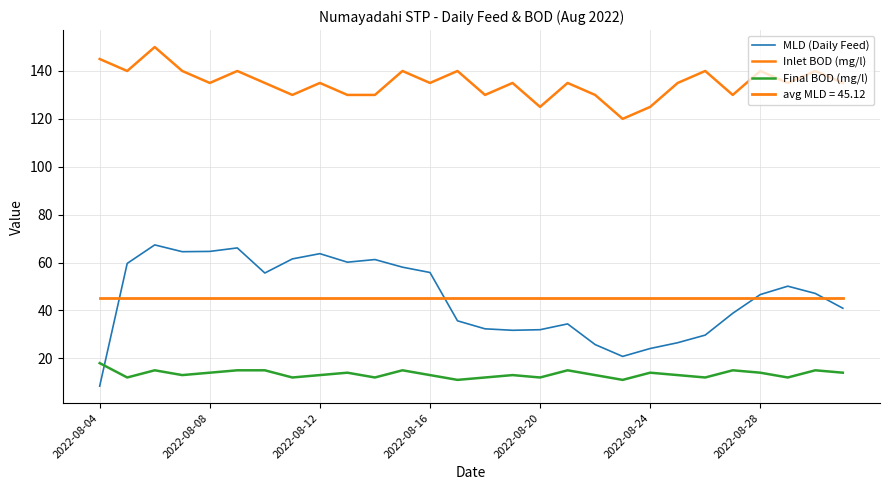

Does the chart have visible grid lines?

Yes